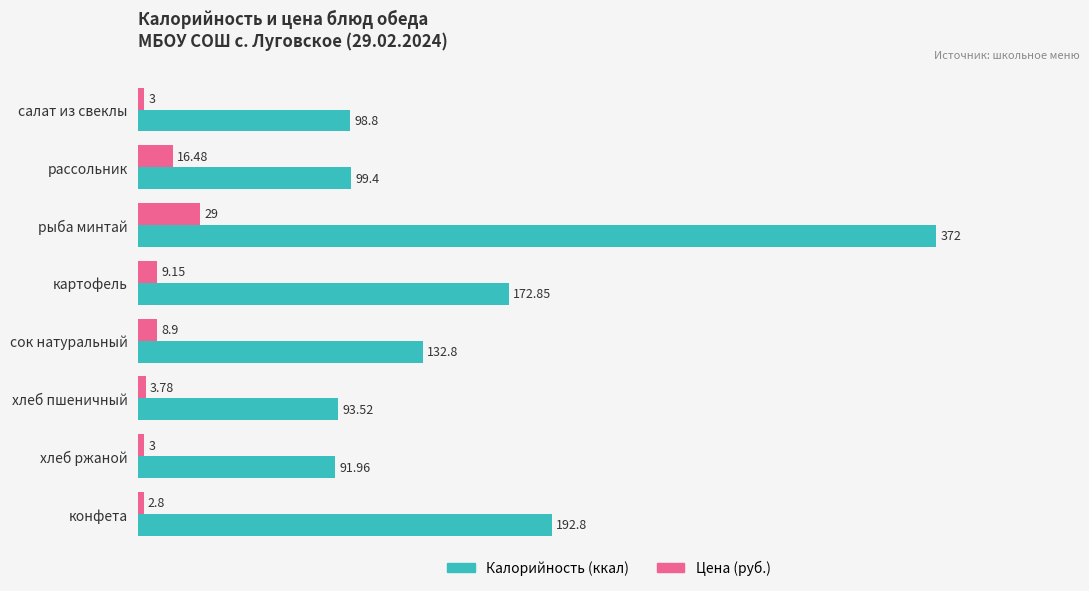

List the series in order of their overall mean, highest first.

Калорийность (ккал), Цена (руб.)